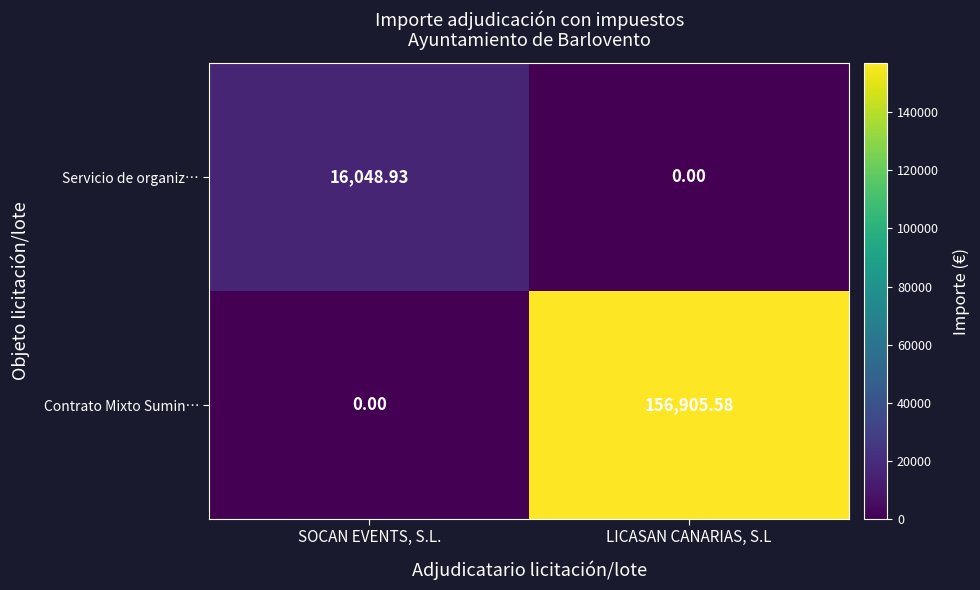

How many values in the Servicio de organiz… series are below 16048?

1